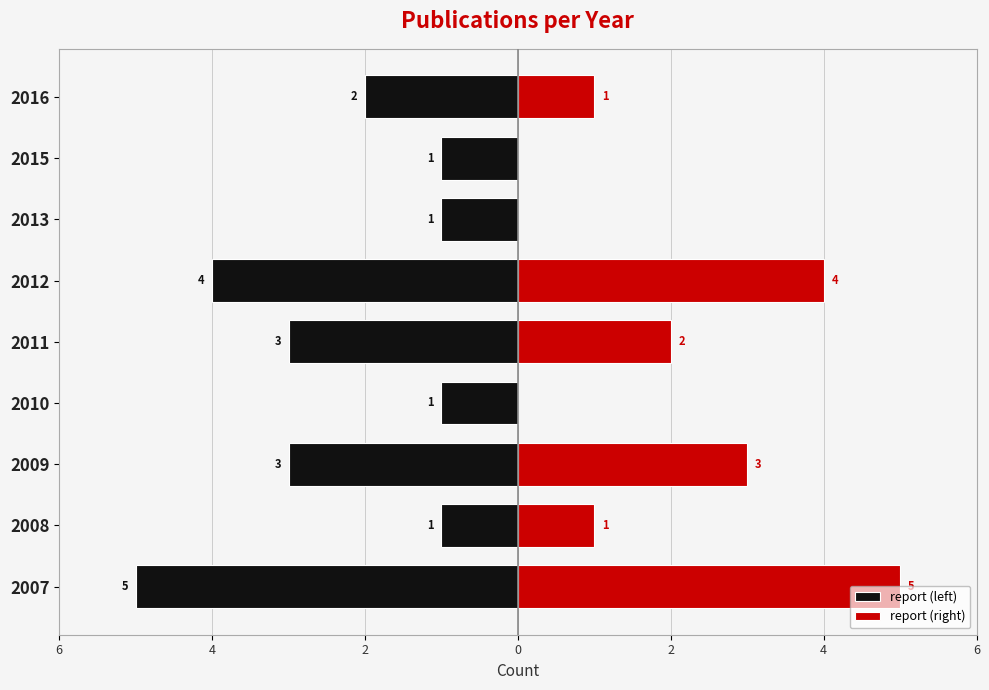

Rank the series at 4 from highest to lowest value.

report (right), report (left)